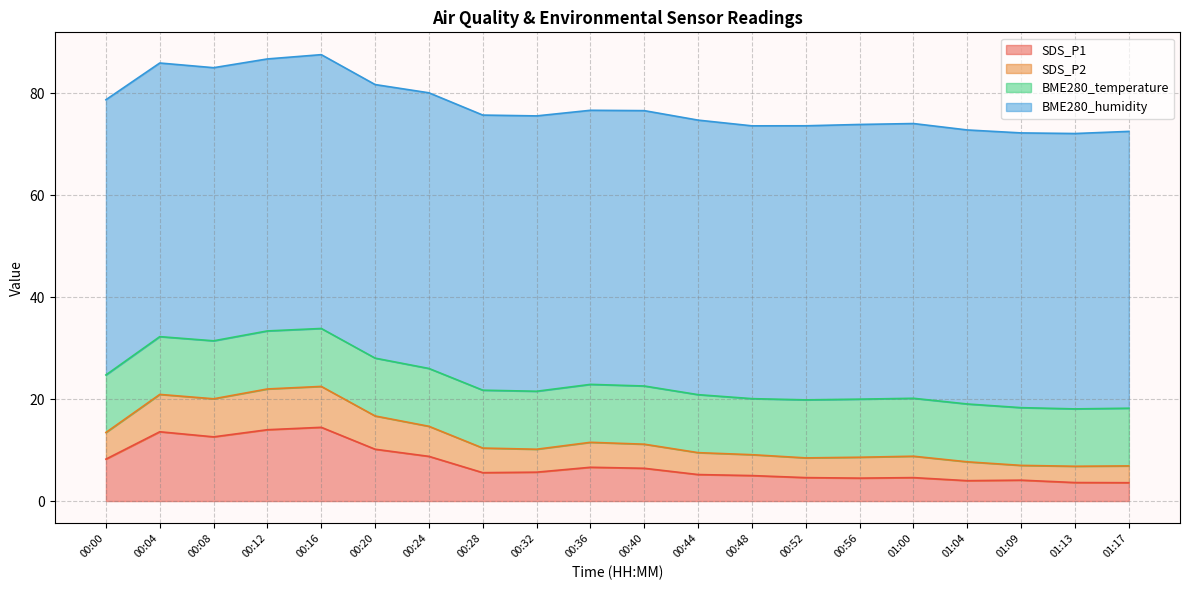

What is the total value across all series at 01:00?

74.1